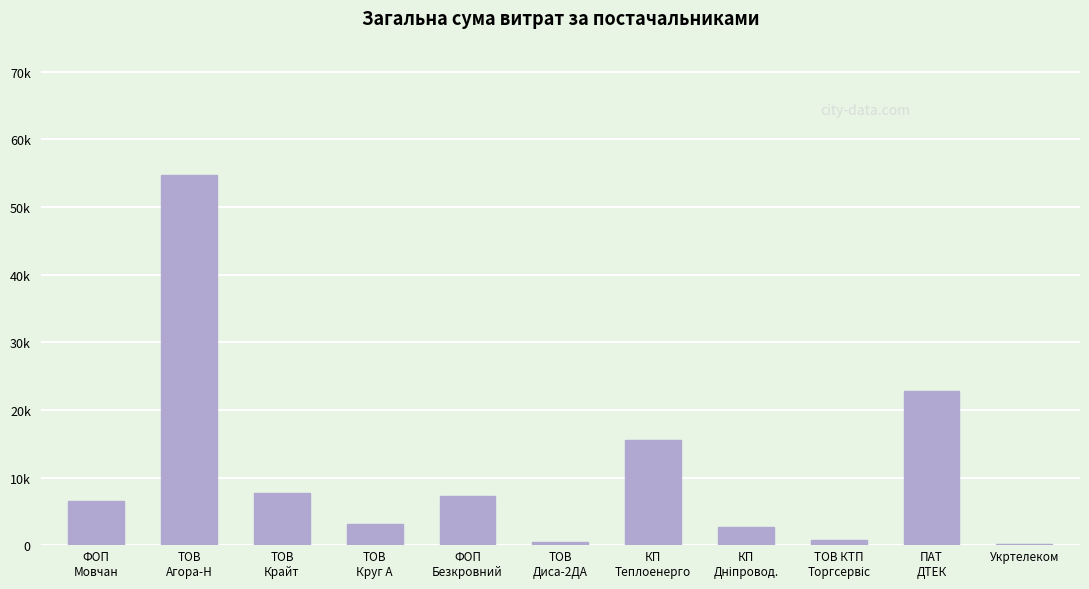

Are the bars horizontal?

No